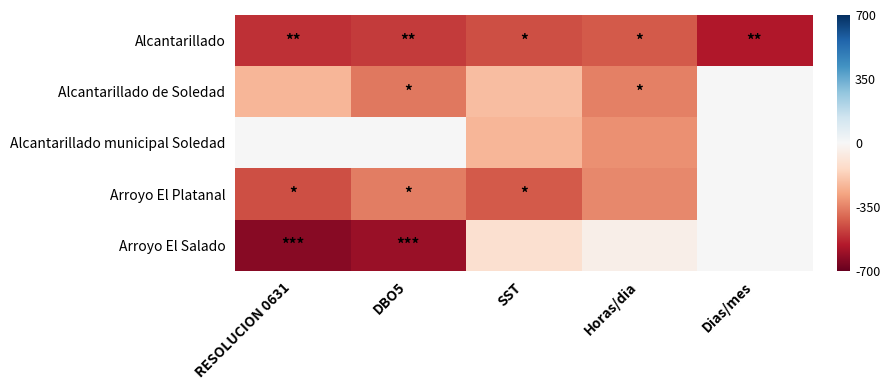

How many categories are shown in the chart?

5